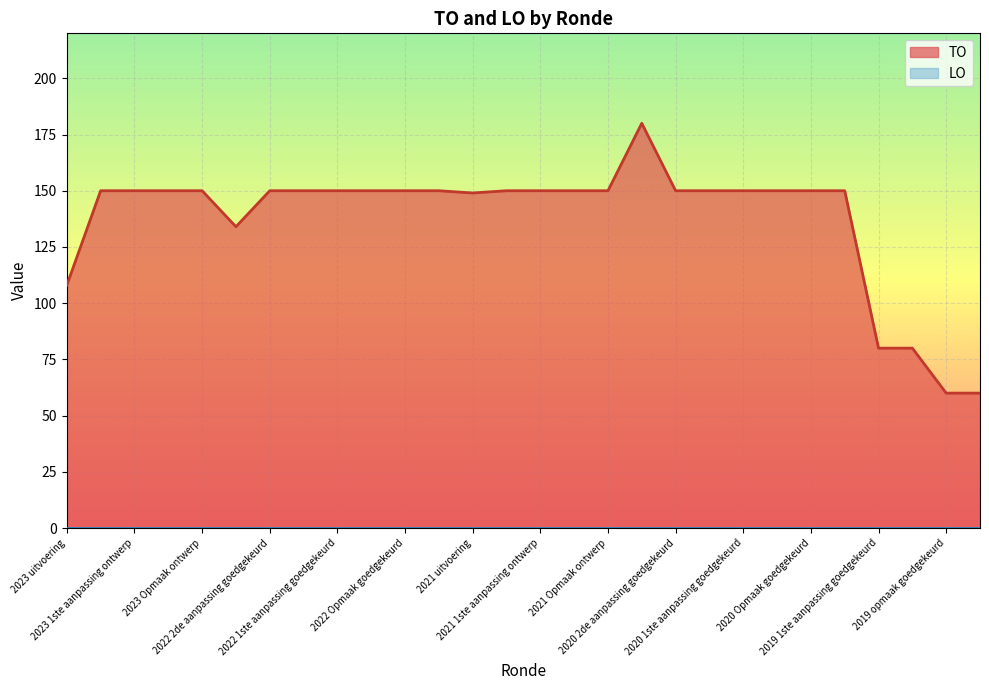

Reading left to right, what are all the values shown in this chart?

108	150	150	150	150	134	150	150	150	150	150	150	149	150	150	150	150	180	150	150	150	150	150	150	80	80	60	60